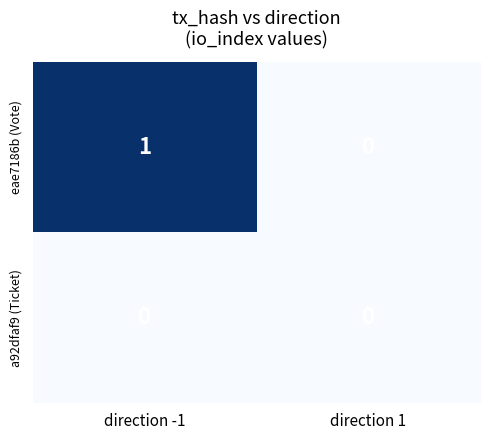

Which series has the largest total across all categories?

eae7186b (Vote)